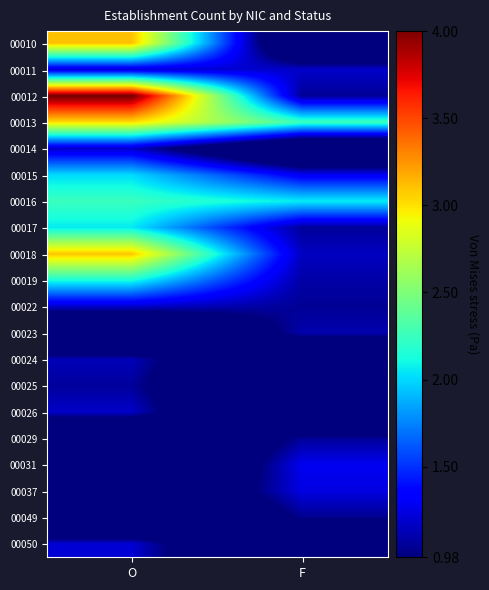

What is the total value across all series at F?

18.9